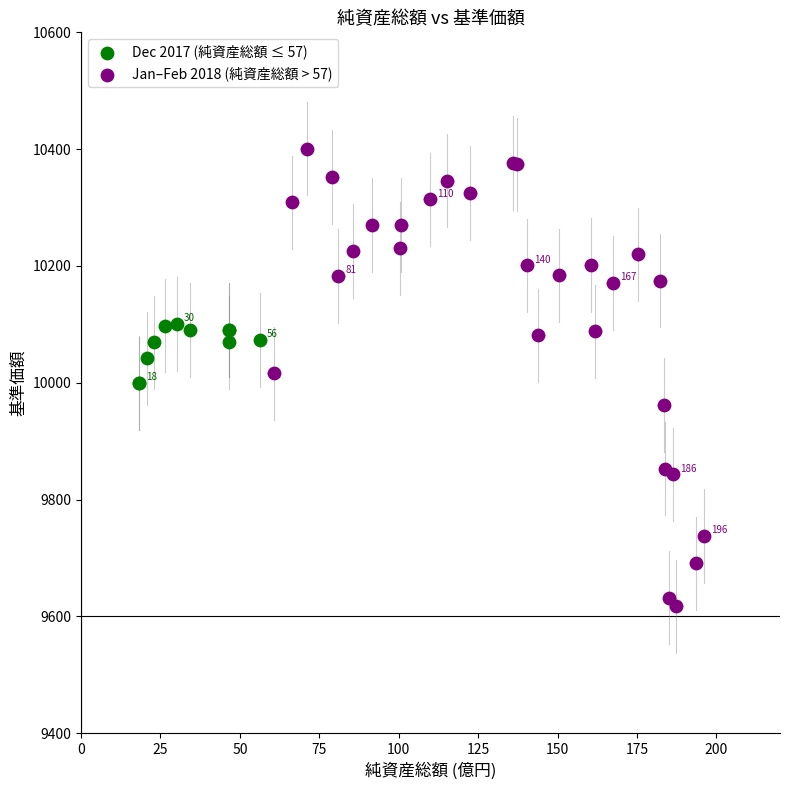

Which series reaches the maximum Y coordinate?

Jan–Feb 2018 (純資産総額 > 57)